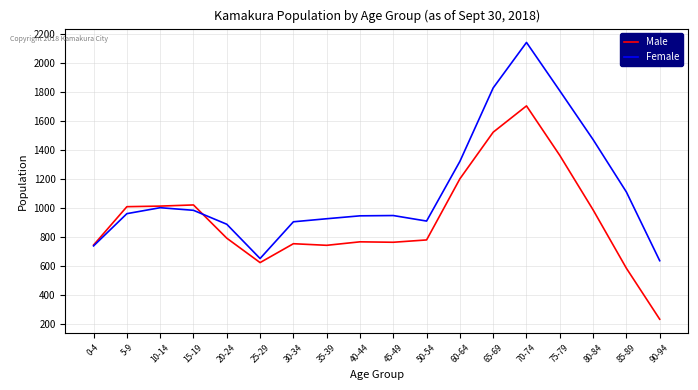

Which series has the largest total across all categories?

Female